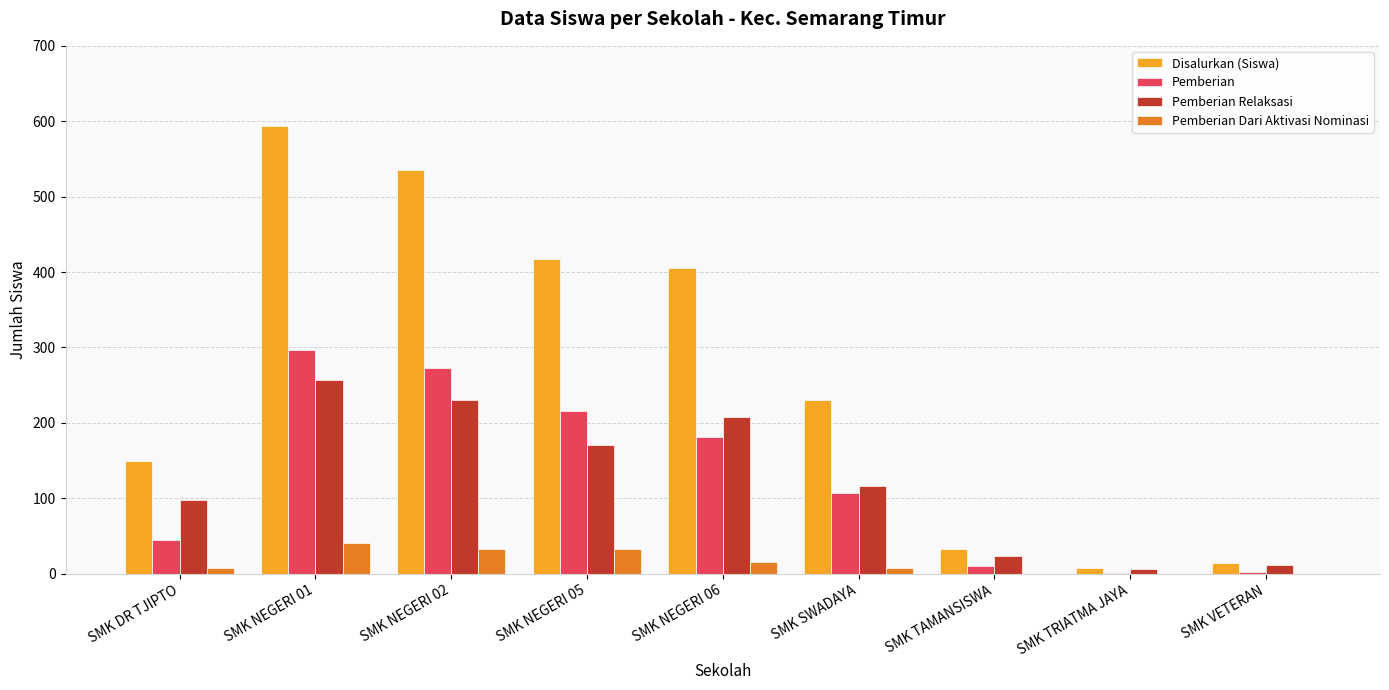

How many data points does each series have?

9